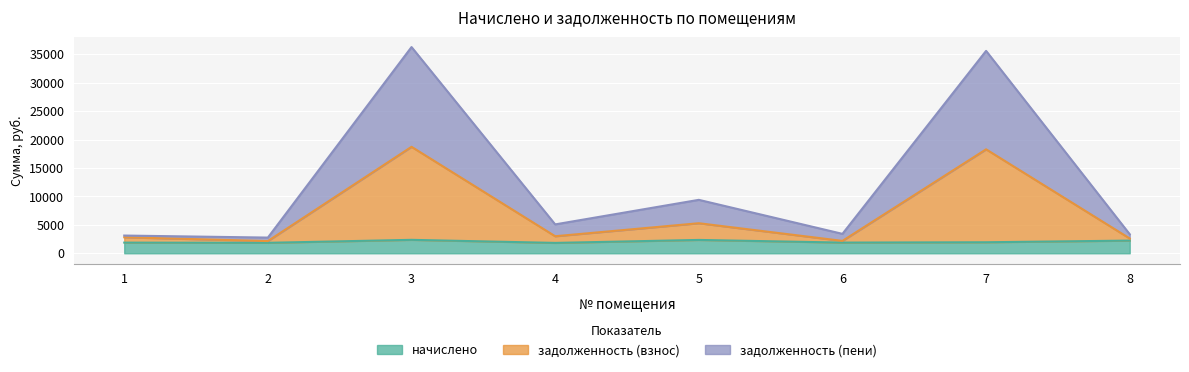

What is the highest value of the начислено series?

2363.4